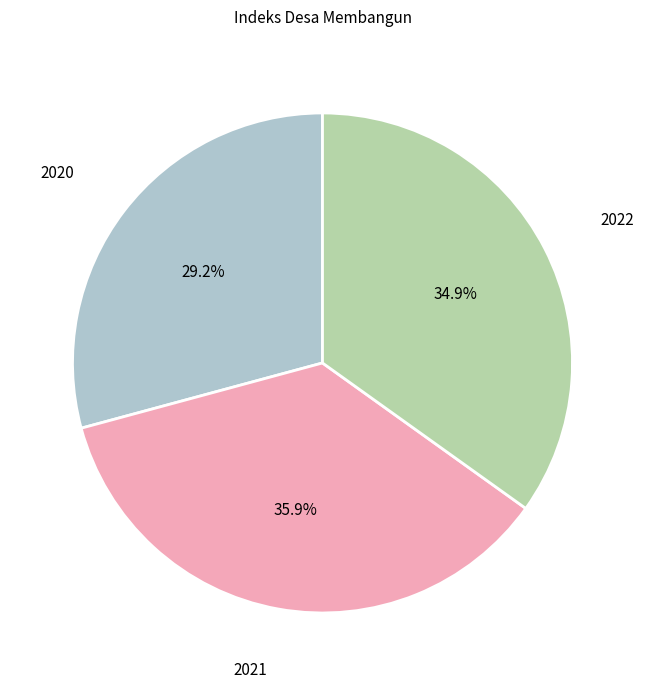

Does any single category account for the majority?

No